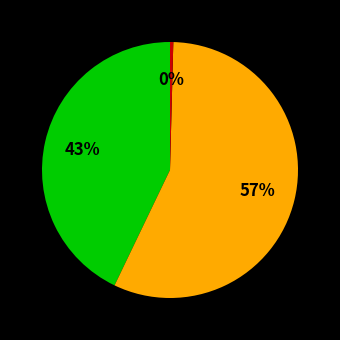

To the nearest percent, what is the average slice percentage?

33%